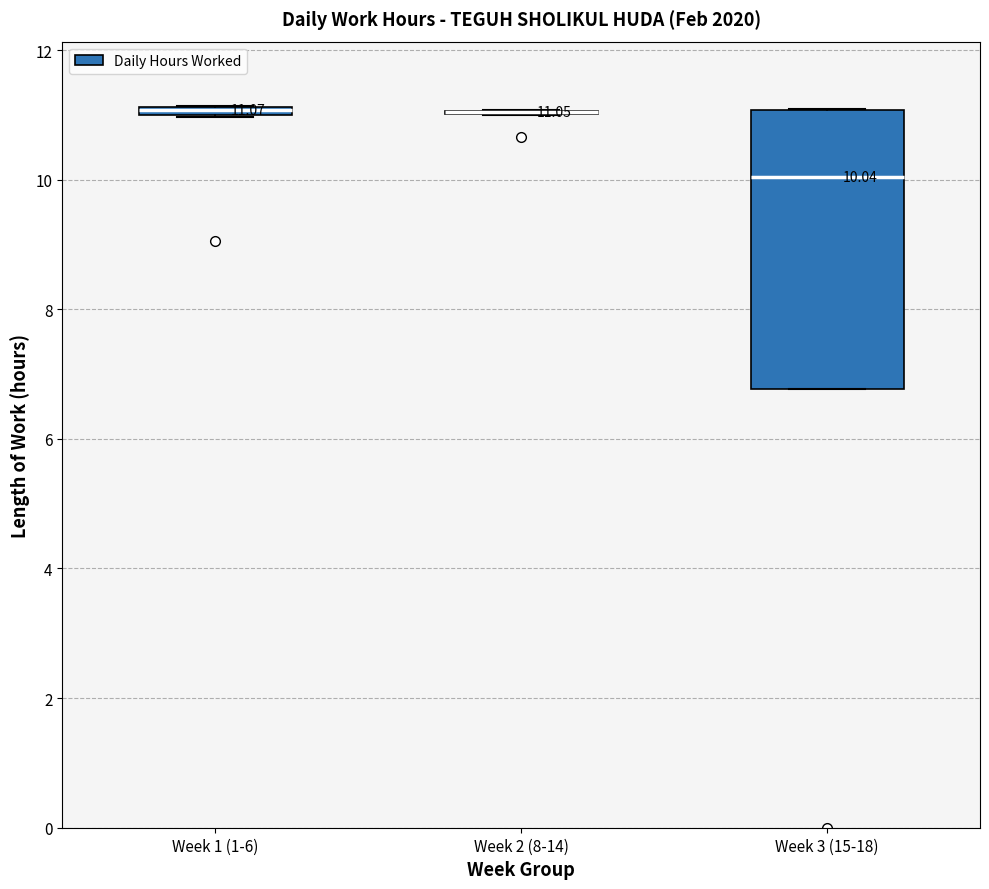

Comparing the boxes themselves (not the whiskers), which one is the tallest?

Week 3 (15-18)